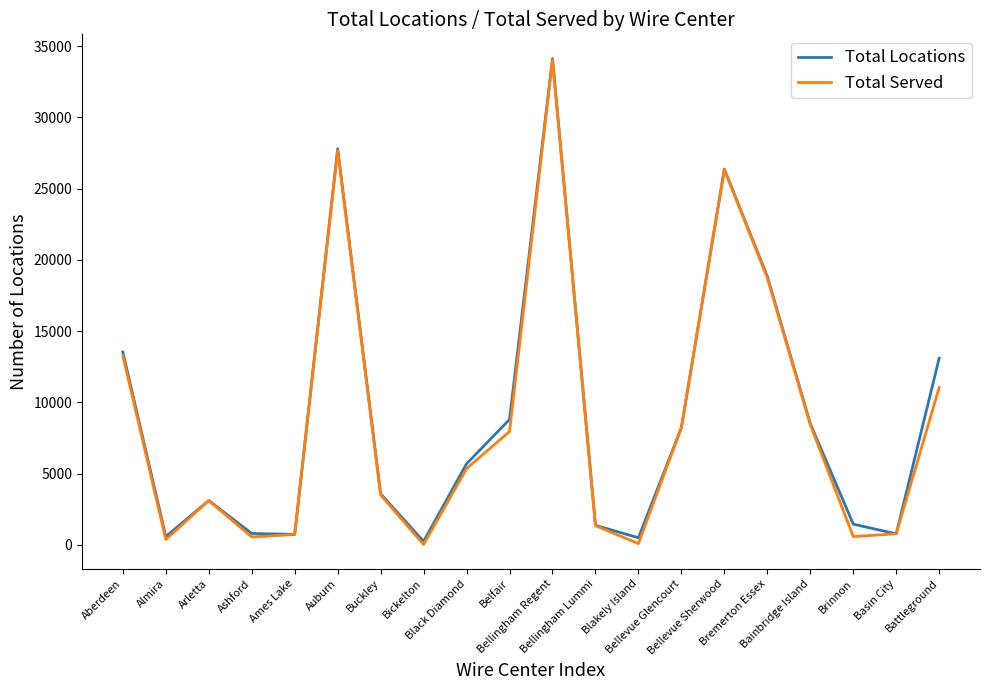

At which category is the sum across all series the highest?

Bellingham Regent